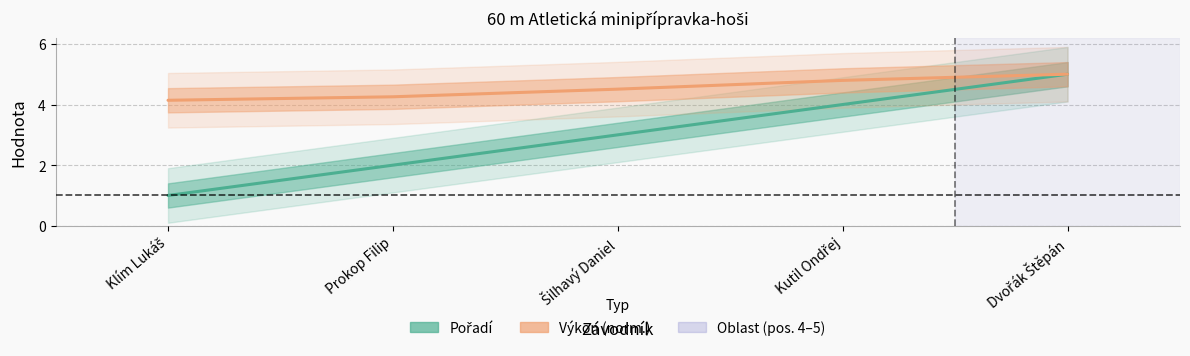

At how many categories does at least one series exceed 2?

5